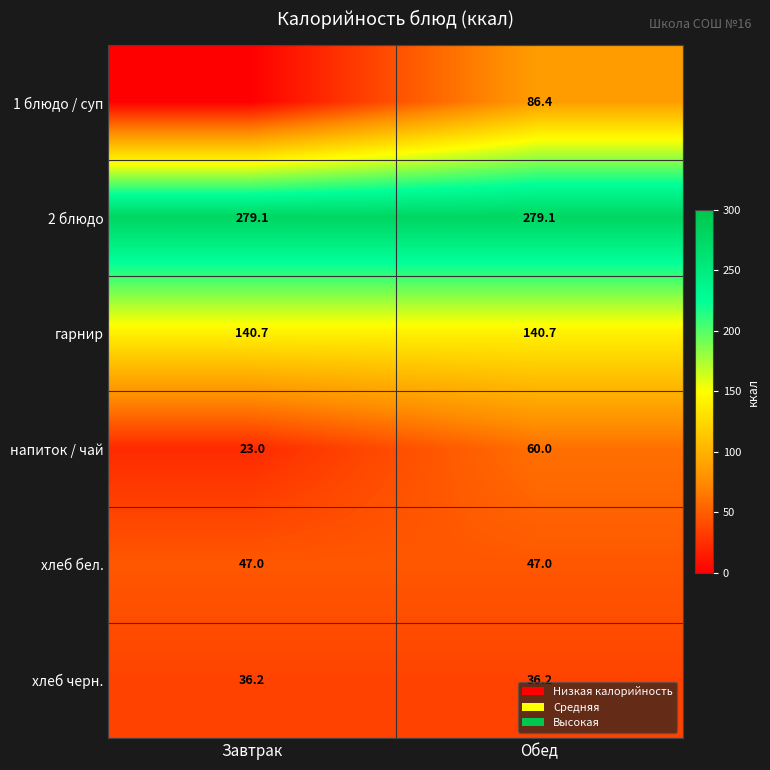

The value of напиток / чай at Обед is 60.0. True or false?

True